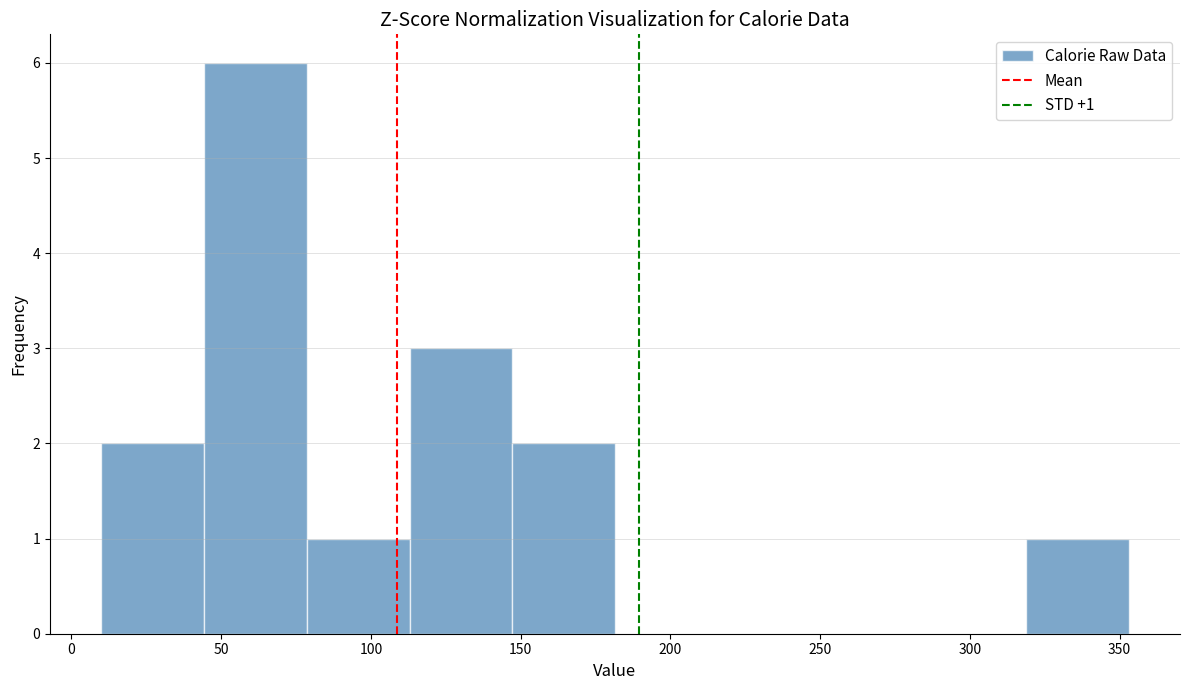

Over which range of the x-axis is the bar tallest?

45 to 80